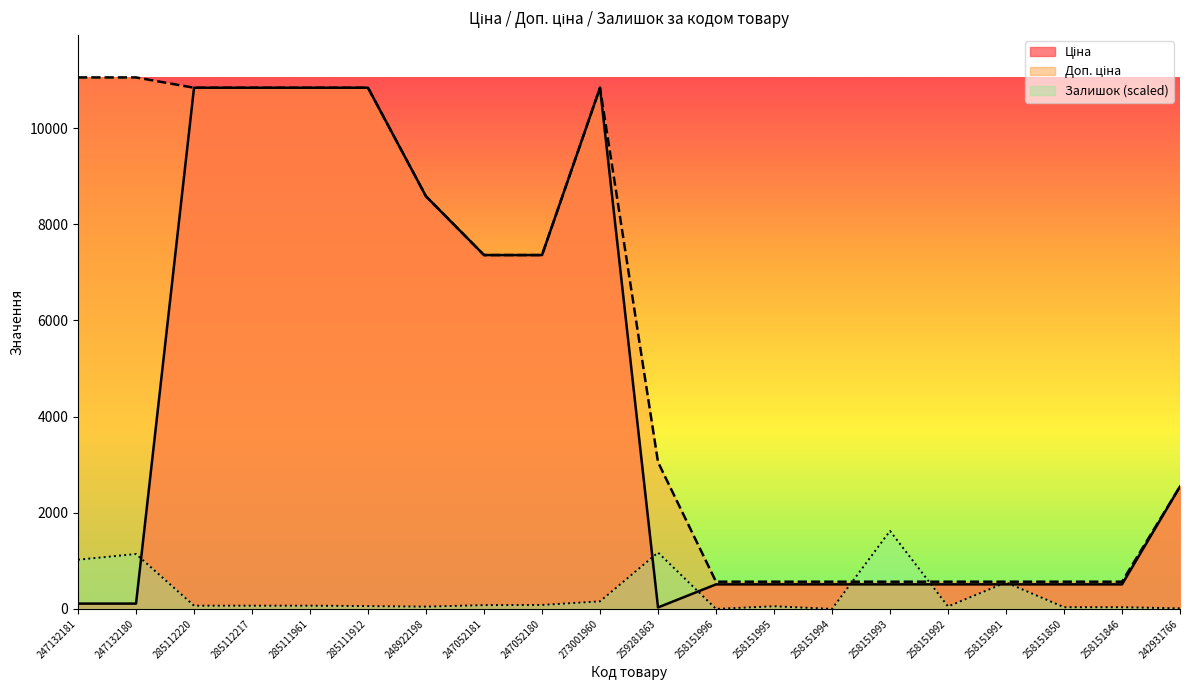

Is the value of Ціна at 258151850 greater than the value of Доп. ціна at 247052180?

No